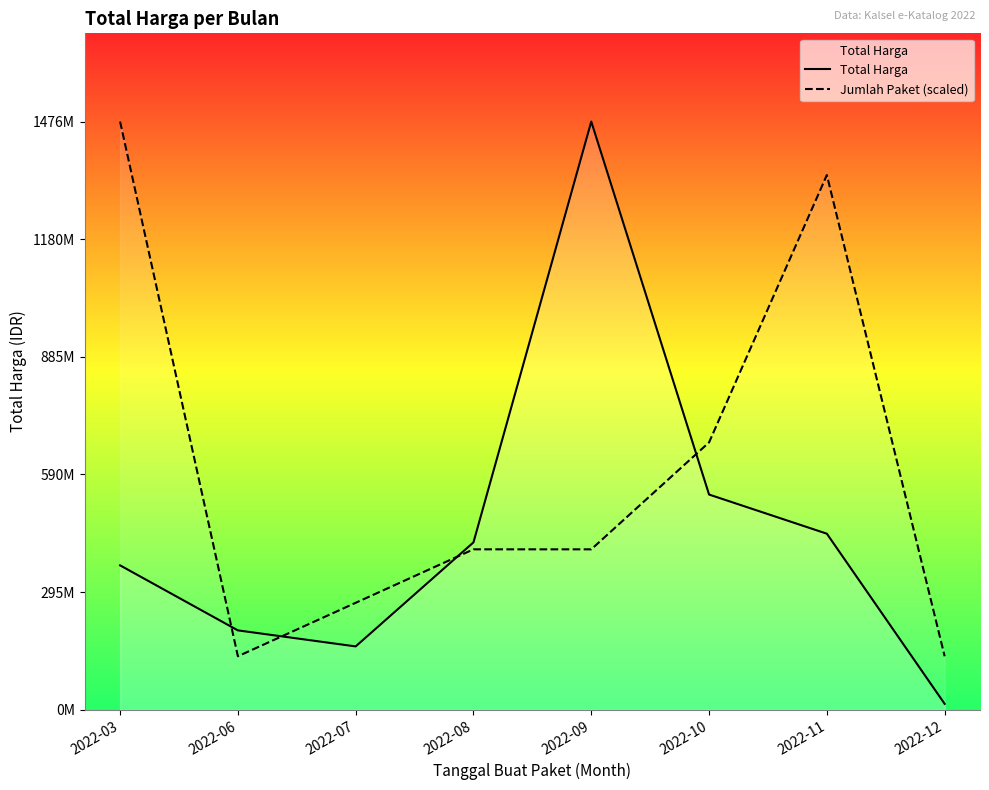

Between 2022-07 and 2022-03, which is larger?

2022-03